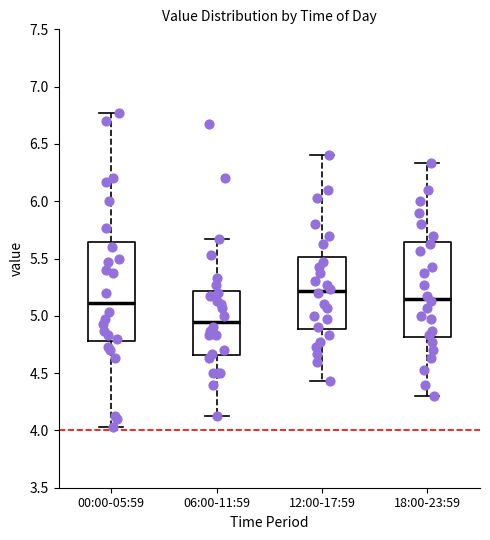

Reading left to right, transcribe this box plot: for each box, give where its median line is, the range the box spans, and where its two whiskers end, as read against the y-axis. The values are not printed on the chart, so give them approximately, as read against the axis.

00:00-05:59: median 5.10, box 4.80 to 5.65, whiskers 4.05 to 6.75
06:00-11:59: median 4.95, box 4.65 to 5.20, whiskers 4.15 to 5.65
12:00-17:59: median 5.20, box 4.90 to 5.50, whiskers 4.45 to 6.40
18:00-23:59: median 5.15, box 4.80 to 5.65, whiskers 4.30 to 6.35